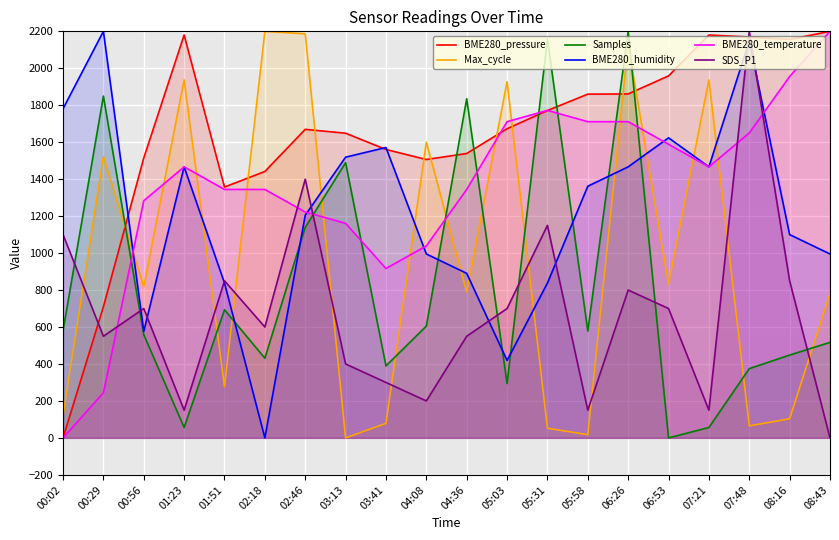

True or false: BME280_pressure has a value of 1441.6 at 02:18.

True